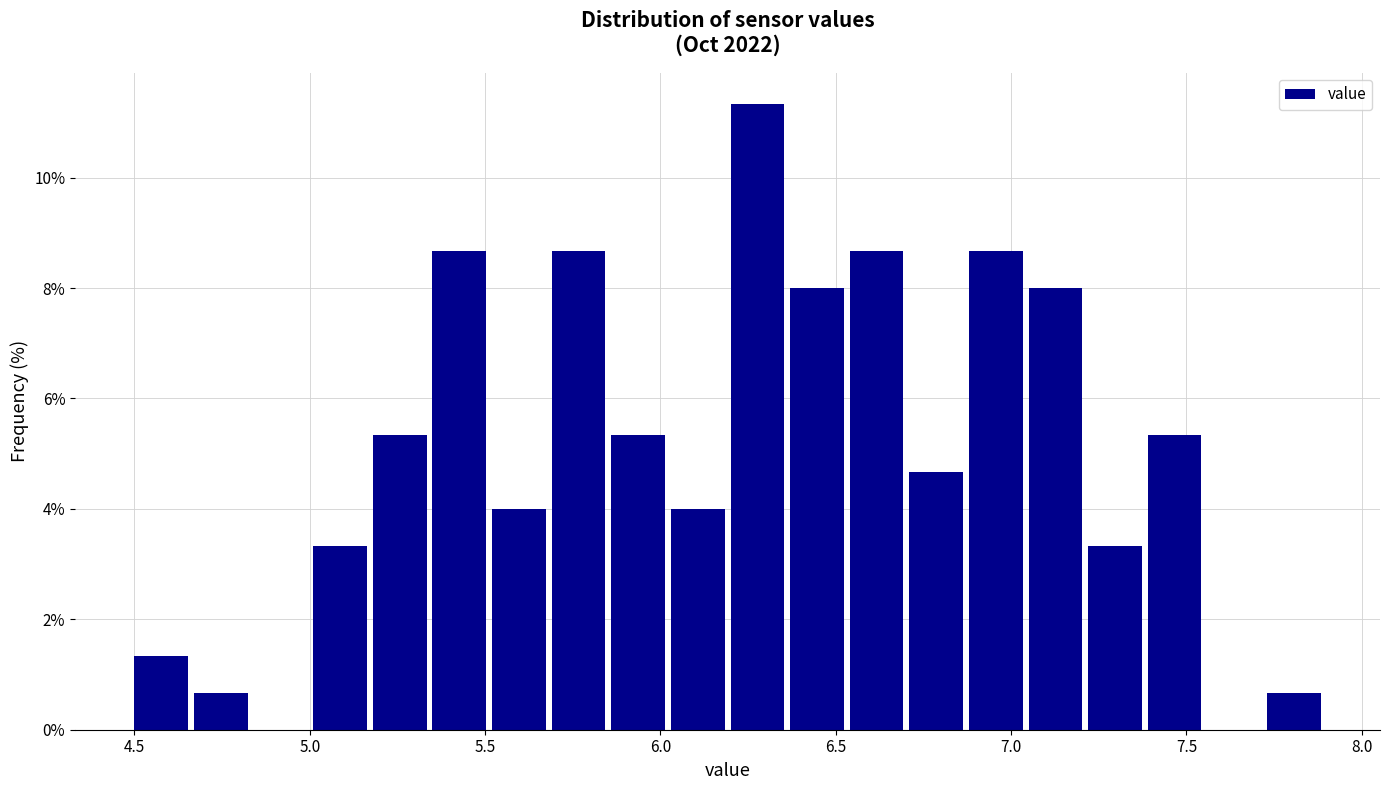

Around what value on the x-axis is the tallest bar? Give the approximate position of its centre, as read against the axis.

6.30